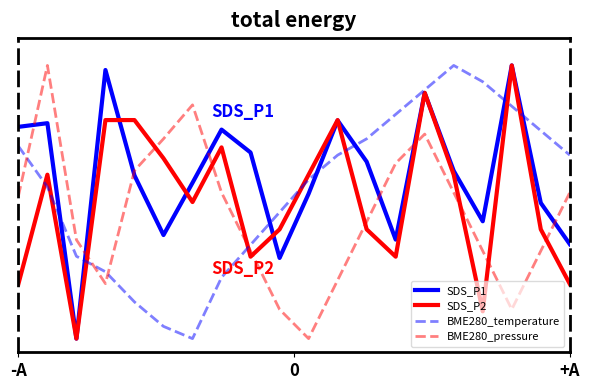

Rank the series by their average value, from highest to lowest.

SDS_P1, BME280_temperature, SDS_P2, BME280_pressure